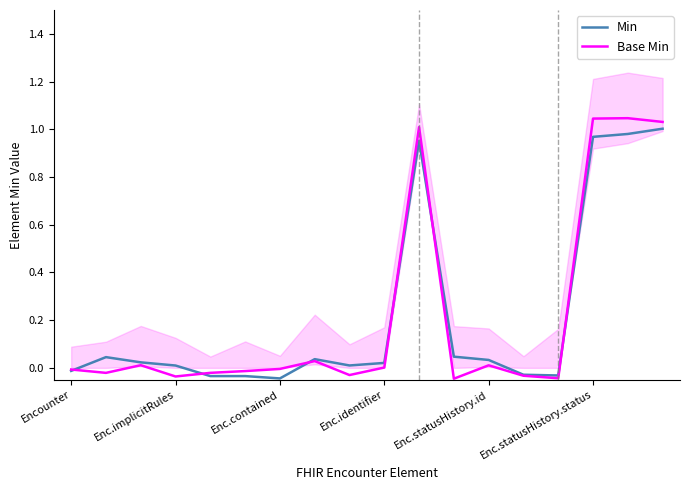

What is the difference between the maximum and minimum values in the Base Min series?

1.1